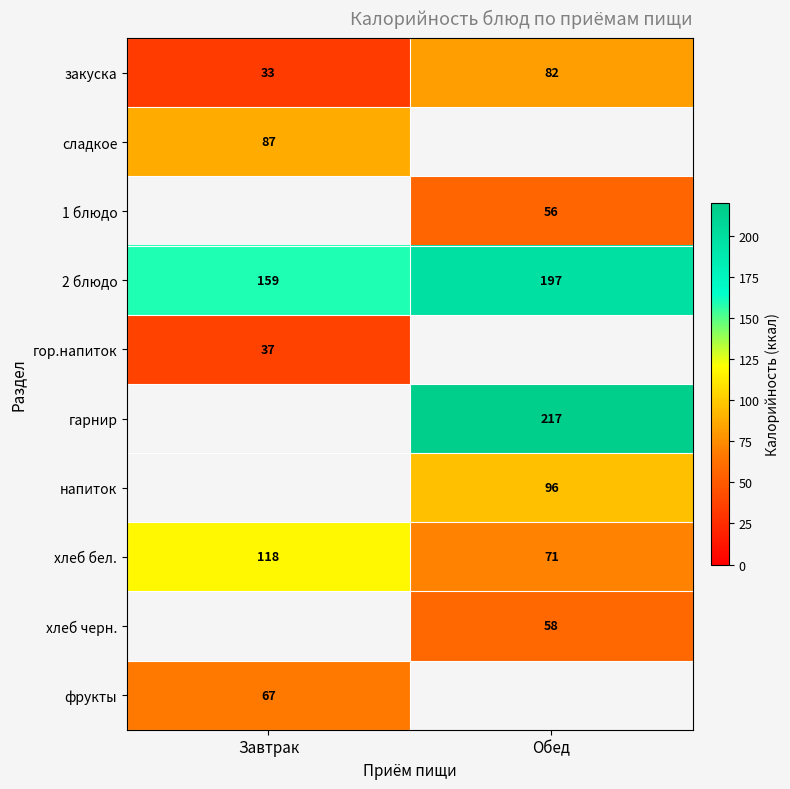

The 2 блюдо series shows 197 at Обед. True or false?

True